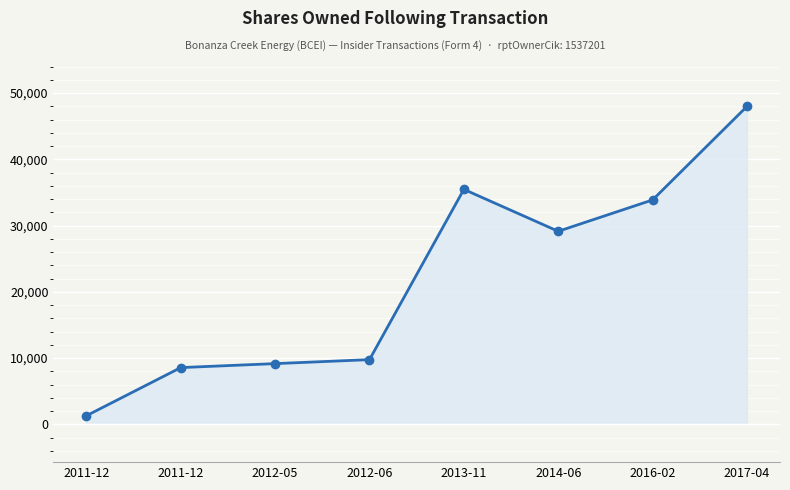

How many values are below 29138?

4